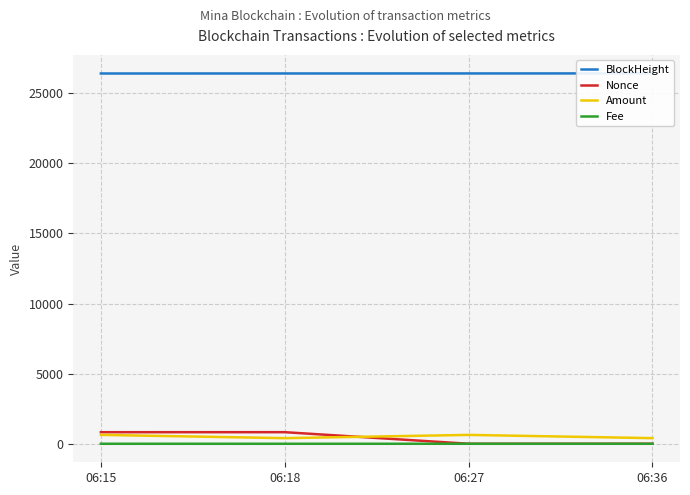

True or false: Fee and Amount cross at least once.

False